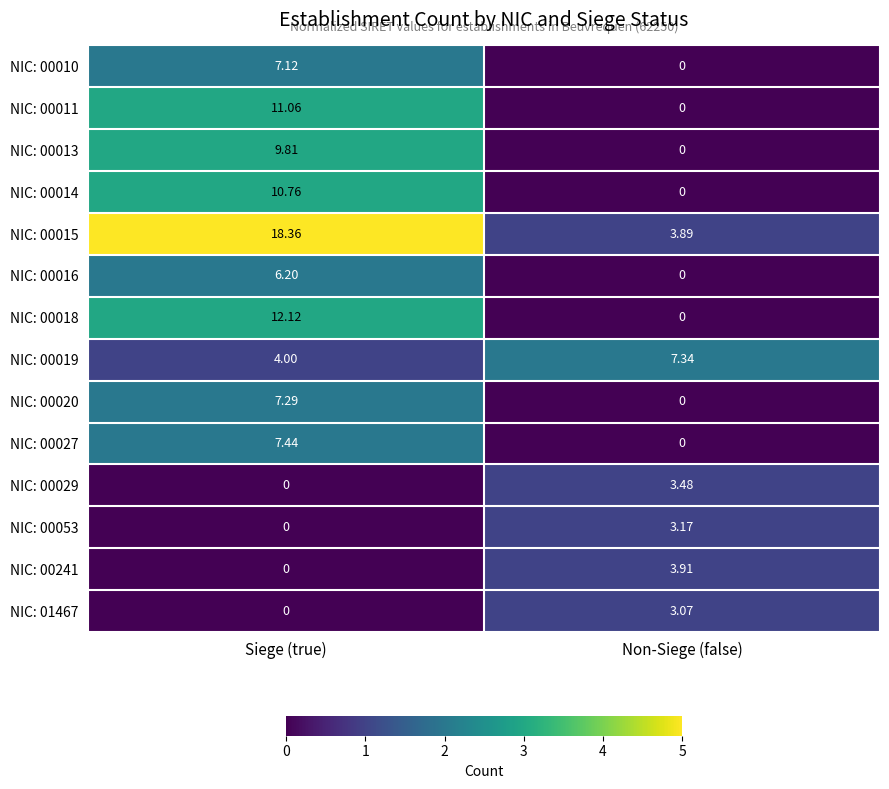

At which category is the sum across all series the highest?

Siege (true)